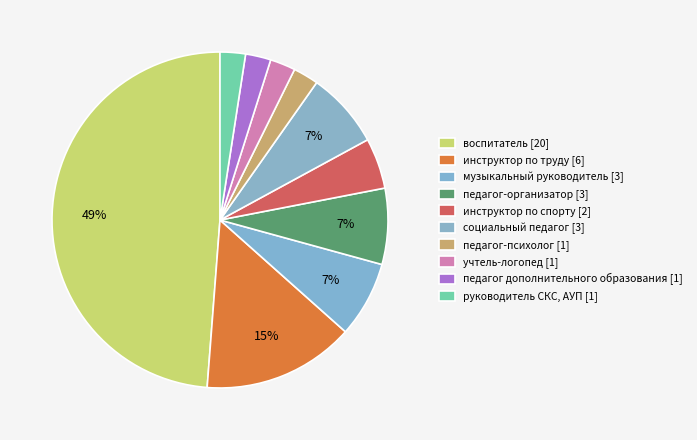

Count the number of slices in the pie.

10